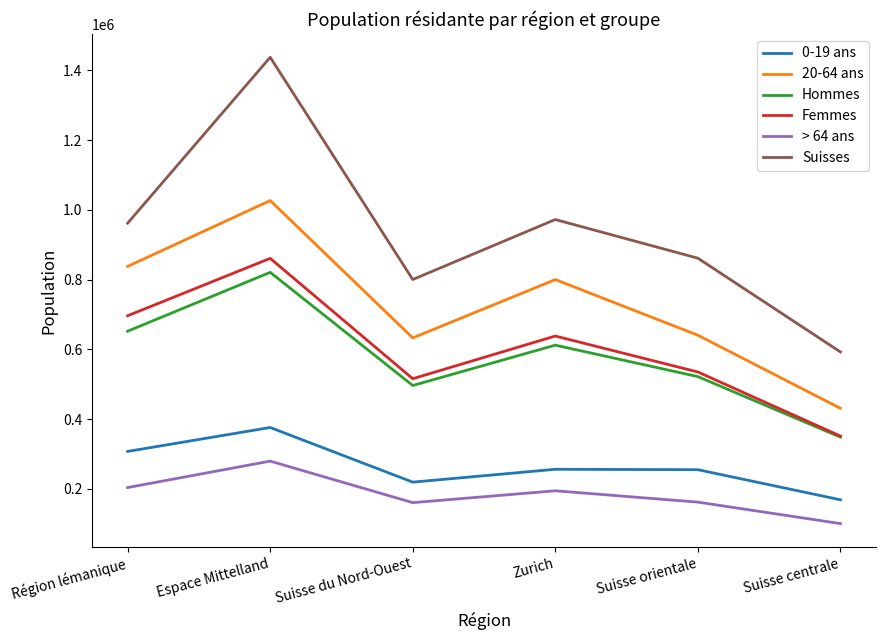

What is the approximate value of 20-64 ans at Zurich, to the nearest 50?

800000